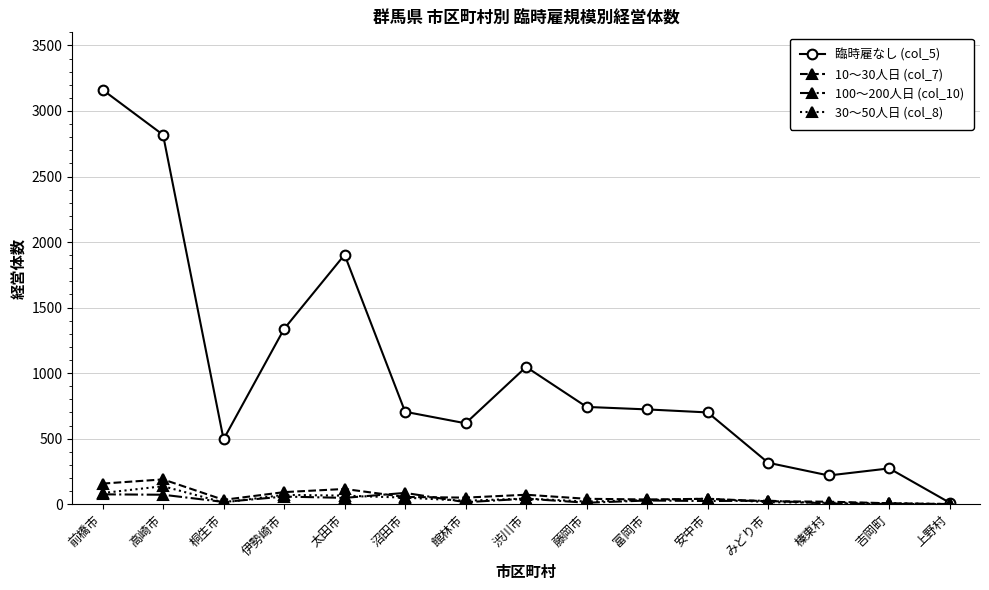

What is the difference between the maximum and second lowest values in the 30～50人日 (col_8) series?

129